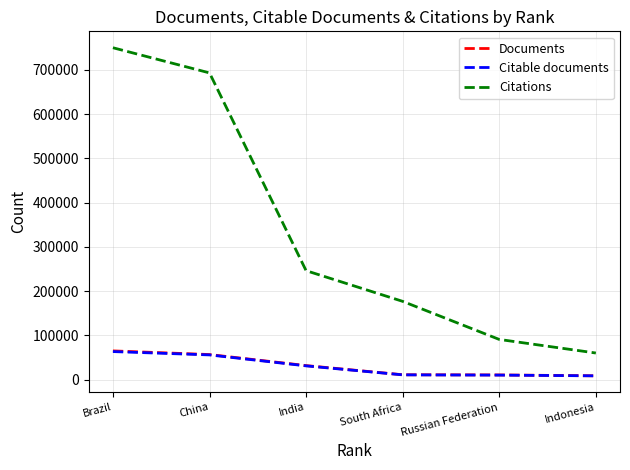

True or false: Citations and Citable documents cross at least once.

False